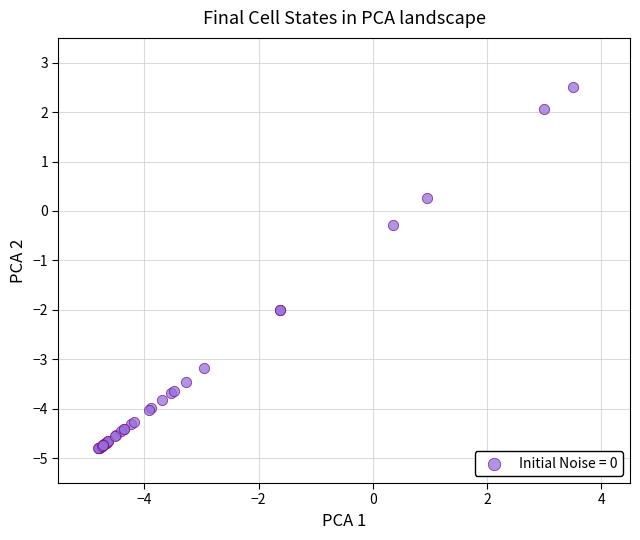

What Y value in the scatter plot is closest to -1?

-0.3